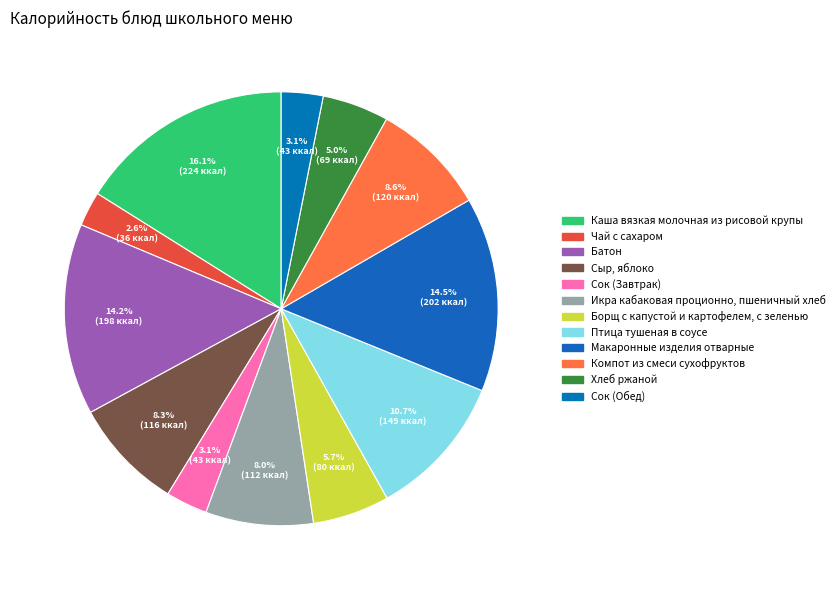

To the nearest percent, what is the average slice percentage?

8%